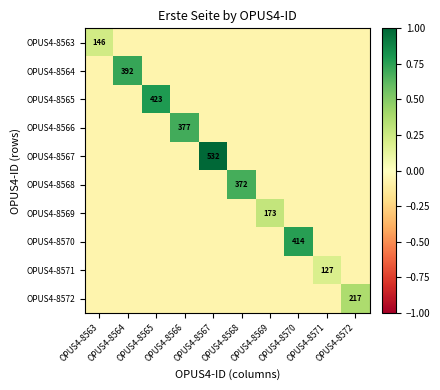

Where is OPUS4-8572 nearest to the value 0?

OPUS4-8563